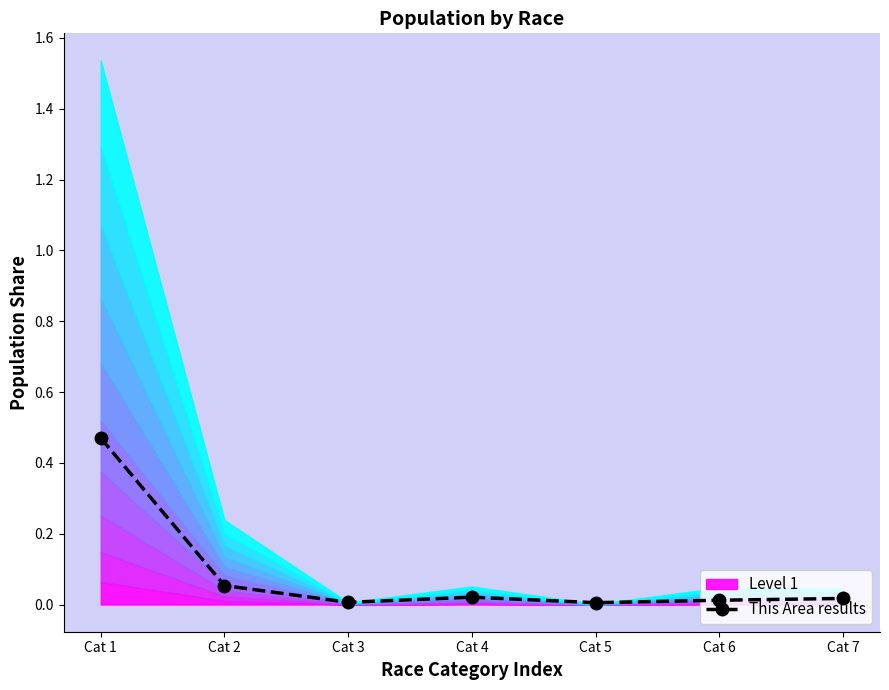

How many points are higher than both their immediate neighbors (excluding endpoints)?

1